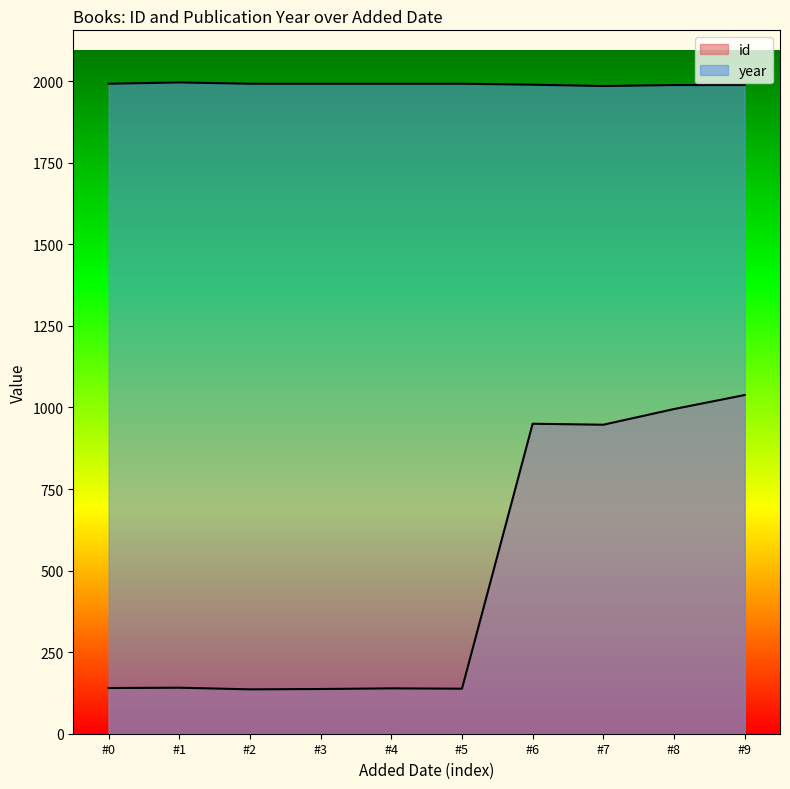

True or false: year has more than 0 interior local peaks.

True